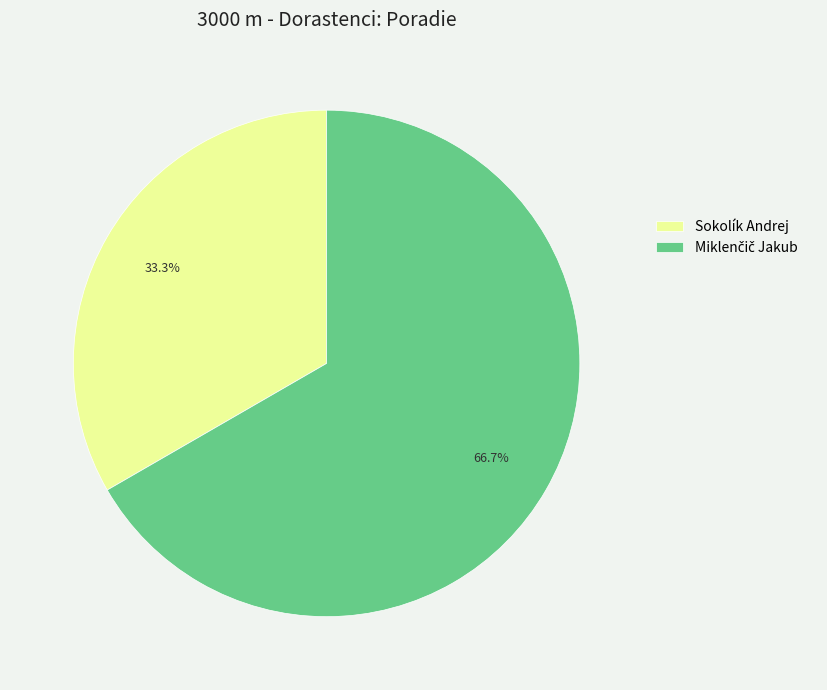

Which slice is the smallest?

Sokolík Andrej